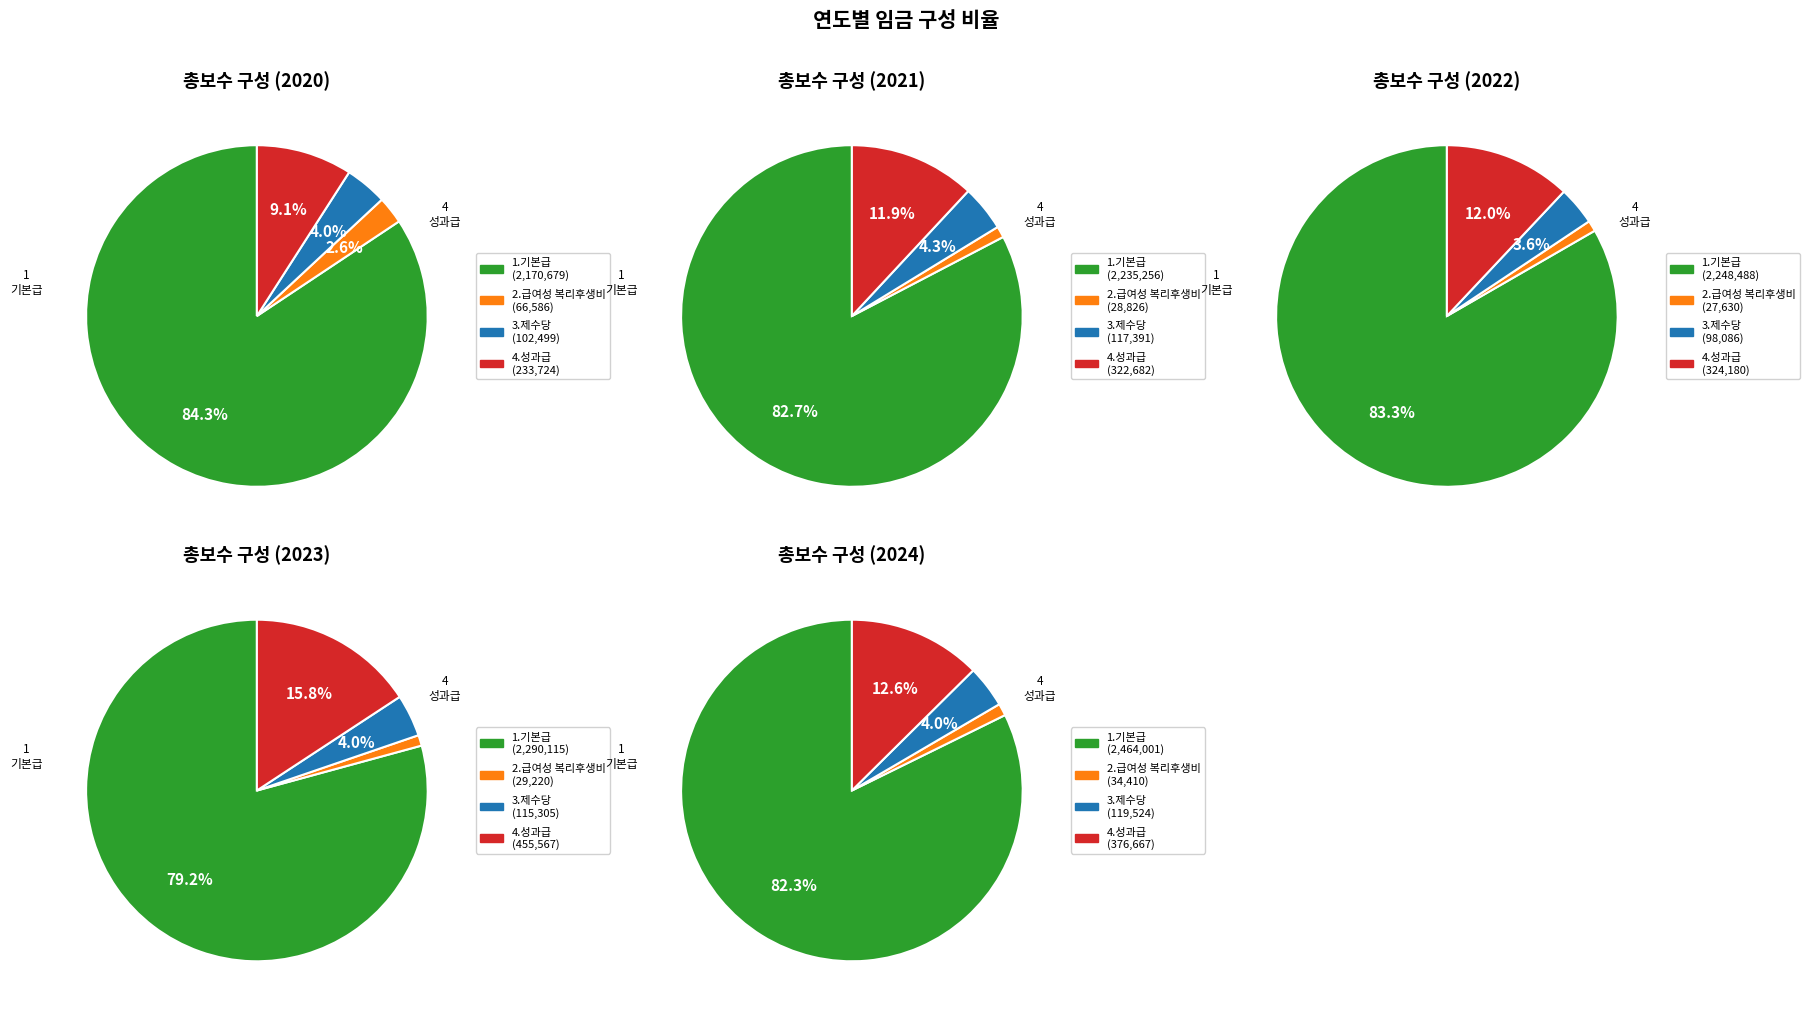

Is the sum of 2023 and 2022 greater than half?

No